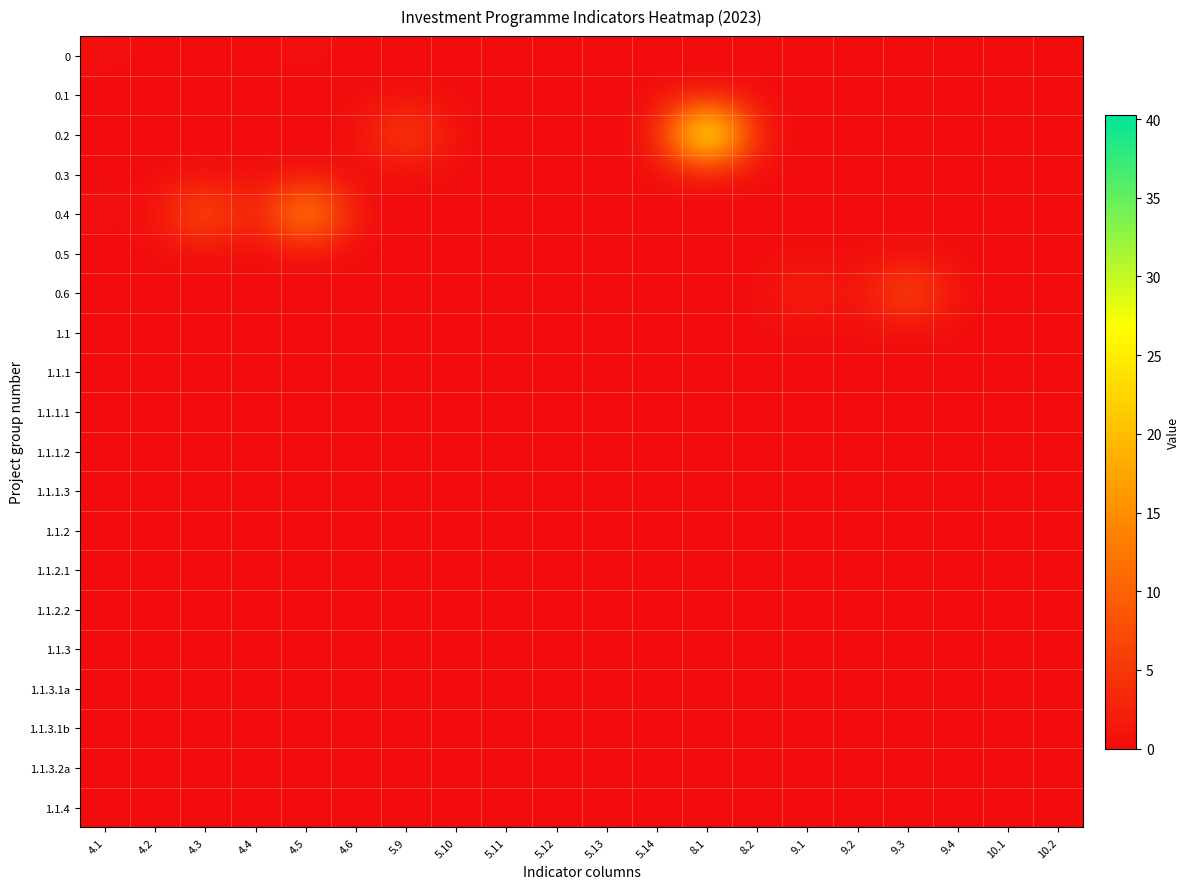

Reading right to left, list all the values displayed in this chart.

0: 10.2=0.0	10.1=0.0	9.4=0.0	9.3=0.0	9.2=0.0	9.1=0.0	8.2=0.0	8.1=0.0	5.14=0.0	5.13=0.0	5.12=0.0	5.11=0.0	5.10=0.0	5.9=0.0	4.6=0.0	4.5=0.4	4.4=0.0	4.3=0.0	4.2=0.0	4.1=0.4
0.1: 10.2=0.0	10.1=0.0	9.4=0.0	9.3=0.0	9.2=0.0	9.1=0.0	8.2=0.0	8.1=0.0	5.14=0.0	5.13=0.0	5.12=0.0	5.11=0.0	5.10=0.0	5.9=0.0	4.6=0.0	4.5=0.0	4.4=0.0	4.3=0.0	4.2=0.0	4.1=0.0
0.2: 10.2=0.0	10.1=0.0	9.4=0.0	9.3=0.0	9.2=0.0	9.1=0.0	8.2=0.0	8.1=40.3	5.14=0.0	5.13=0.0	5.12=0.0	5.11=0.0	5.10=0.0	5.9=8.0	4.6=0.0	4.5=0.0	4.4=0.0	4.3=0.0	4.2=0.0	4.1=0.0
0.3: 10.2=0.0	10.1=0.0	9.4=0.0	9.3=0.0	9.2=0.0	9.1=0.0	8.2=0.0	8.1=0.0	5.14=0.0	5.13=0.0	5.12=0.0	5.11=0.0	5.10=0.0	5.9=0.0	4.6=0.0	4.5=0.0	4.4=0.0	4.3=0.0	4.2=0.0	4.1=0.0
0.4: 10.2=0.0	10.1=0.0	9.4=0.0	9.3=0.0	9.2=0.0	9.1=0.0	8.2=0.0	8.1=0.0	5.14=0.0	5.13=0.0	5.12=0.0	5.11=0.0	5.10=0.0	5.9=0.0	4.6=0.0	4.5=20.3	4.4=0.0	4.3=10.9	4.2=0.0	4.1=0.4
0.5: 10.2=0.0	10.1=0.0	9.4=0.0	9.3=0.0	9.2=0.0	9.1=0.0	8.2=0.0	8.1=0.0	5.14=0.0	5.13=0.0	5.12=0.0	5.11=0.0	5.10=0.0	5.9=0.0	4.6=0.0	4.5=0.0	4.4=0.0	4.3=0.0	4.2=0.0	4.1=0.0
0.6: 10.2=0.0	10.1=0.0	9.4=0.0	9.3=9.5	9.2=0.0	9.1=3.3	8.2=0.0	8.1=0.0	5.14=0.0	5.13=0.0	5.12=0.0	5.11=0.0	5.10=0.0	5.9=0.0	4.6=0.0	4.5=0.0	4.4=0.0	4.3=0.0	4.2=0.0	4.1=0.0
1.1: 10.2=0.0	10.1=0.0	9.4=0.0	9.3=0.0	9.2=0.0	9.1=0.0	8.2=0.0	8.1=0.0	5.14=0.0	5.13=0.0	5.12=0.0	5.11=0.0	5.10=0.0	5.9=0.0	4.6=0.0	4.5=0.0	4.4=0.0	4.3=0.0	4.2=0.0	4.1=0.0
1.1.1: 10.2=0.0	10.1=0.0	9.4=0.0	9.3=0.0	9.2=0.0	9.1=0.0	8.2=0.0	8.1=0.0	5.14=0.0	5.13=0.0	5.12=0.0	5.11=0.0	5.10=0.0	5.9=0.0	4.6=0.0	4.5=0.0	4.4=0.0	4.3=0.0	4.2=0.0	4.1=0.0
1.1.1.1: 10.2=0.0	10.1=0.0	9.4=0.0	9.3=0.0	9.2=0.0	9.1=0.0	8.2=0.0	8.1=0.0	5.14=0.0	5.13=0.0	5.12=0.0	5.11=0.0	5.10=0.0	5.9=0.0	4.6=0.0	4.5=0.0	4.4=0.0	4.3=0.0	4.2=0.0	4.1=0.0
1.1.1.2: 10.2=0.0	10.1=0.0	9.4=0.0	9.3=0.0	9.2=0.0	9.1=0.0	8.2=0.0	8.1=0.0	5.14=0.0	5.13=0.0	5.12=0.0	5.11=0.0	5.10=0.0	5.9=0.0	4.6=0.0	4.5=0.0	4.4=0.0	4.3=0.0	4.2=0.0	4.1=0.0
1.1.1.3: 10.2=0.0	10.1=0.0	9.4=0.0	9.3=0.0	9.2=0.0	9.1=0.0	8.2=0.0	8.1=0.0	5.14=0.0	5.13=0.0	5.12=0.0	5.11=0.0	5.10=0.0	5.9=0.0	4.6=0.0	4.5=0.0	4.4=0.0	4.3=0.0	4.2=0.0	4.1=0.0
1.1.2: 10.2=0.0	10.1=0.0	9.4=0.0	9.3=0.0	9.2=0.0	9.1=0.0	8.2=0.0	8.1=0.0	5.14=0.0	5.13=0.0	5.12=0.0	5.11=0.0	5.10=0.0	5.9=0.0	4.6=0.0	4.5=0.0	4.4=0.0	4.3=0.0	4.2=0.0	4.1=0.0
1.1.2.1: 10.2=0.0	10.1=0.0	9.4=0.0	9.3=0.0	9.2=0.0	9.1=0.0	8.2=0.0	8.1=0.0	5.14=0.0	5.13=0.0	5.12=0.0	5.11=0.0	5.10=0.0	5.9=0.0	4.6=0.0	4.5=0.0	4.4=0.0	4.3=0.0	4.2=0.0	4.1=0.0
1.1.2.2: 10.2=0.0	10.1=0.0	9.4=0.0	9.3=0.0	9.2=0.0	9.1=0.0	8.2=0.0	8.1=0.0	5.14=0.0	5.13=0.0	5.12=0.0	5.11=0.0	5.10=0.0	5.9=0.0	4.6=0.0	4.5=0.0	4.4=0.0	4.3=0.0	4.2=0.0	4.1=0.0
1.1.3: 10.2=0.0	10.1=0.0	9.4=0.0	9.3=0.0	9.2=0.0	9.1=0.0	8.2=0.0	8.1=0.0	5.14=0.0	5.13=0.0	5.12=0.0	5.11=0.0	5.10=0.0	5.9=0.0	4.6=0.0	4.5=0.0	4.4=0.0	4.3=0.0	4.2=0.0	4.1=0.0
1.1.3.1a: 10.2=0.0	10.1=0.0	9.4=0.0	9.3=0.0	9.2=0.0	9.1=0.0	8.2=0.0	8.1=0.0	5.14=0.0	5.13=0.0	5.12=0.0	5.11=0.0	5.10=0.0	5.9=0.0	4.6=0.0	4.5=0.0	4.4=0.0	4.3=0.0	4.2=0.0	4.1=0.0
1.1.3.1b: 10.2=0.0	10.1=0.0	9.4=0.0	9.3=0.0	9.2=0.0	9.1=0.0	8.2=0.0	8.1=0.0	5.14=0.0	5.13=0.0	5.12=0.0	5.11=0.0	5.10=0.0	5.9=0.0	4.6=0.0	4.5=0.0	4.4=0.0	4.3=0.0	4.2=0.0	4.1=0.0
1.1.3.2a: 10.2=0.0	10.1=0.0	9.4=0.0	9.3=0.0	9.2=0.0	9.1=0.0	8.2=0.0	8.1=0.0	5.14=0.0	5.13=0.0	5.12=0.0	5.11=0.0	5.10=0.0	5.9=0.0	4.6=0.0	4.5=0.0	4.4=0.0	4.3=0.0	4.2=0.0	4.1=0.0
1.1.4: 10.2=0.0	10.1=0.0	9.4=0.0	9.3=0.0	9.2=0.0	9.1=0.0	8.2=0.0	8.1=0.0	5.14=0.0	5.13=0.0	5.12=0.0	5.11=0.0	5.10=0.0	5.9=0.0	4.6=0.0	4.5=0.0	4.4=0.0	4.3=0.0	4.2=0.0	4.1=0.0